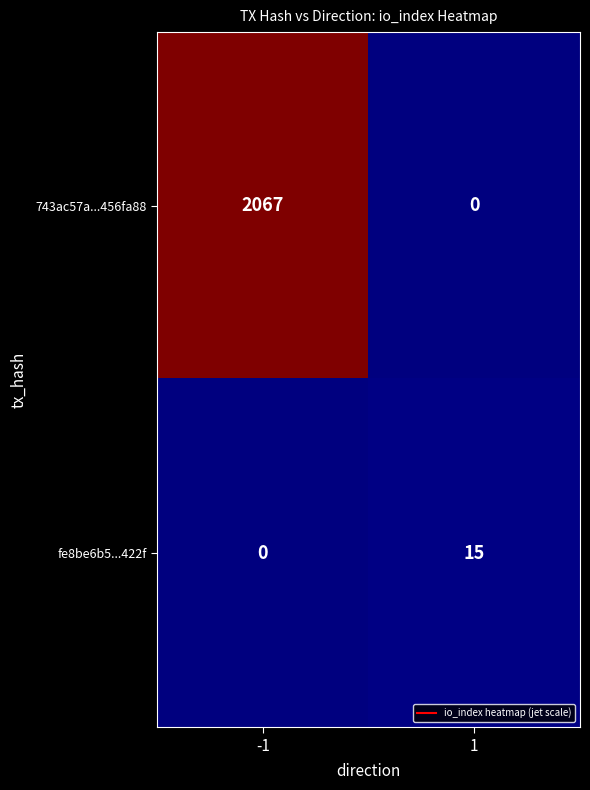

The value of 743ac57a...456fa88 at -1 is 2067. True or false?

True